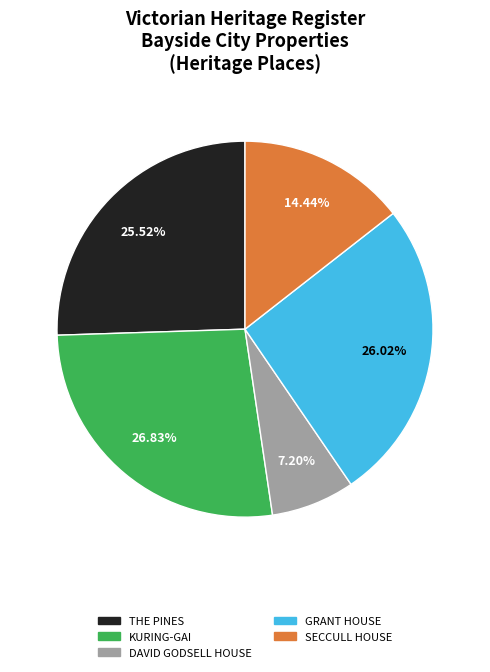

What is the smallest slice in the pie chart?

DAVID GODSELL HOUSE